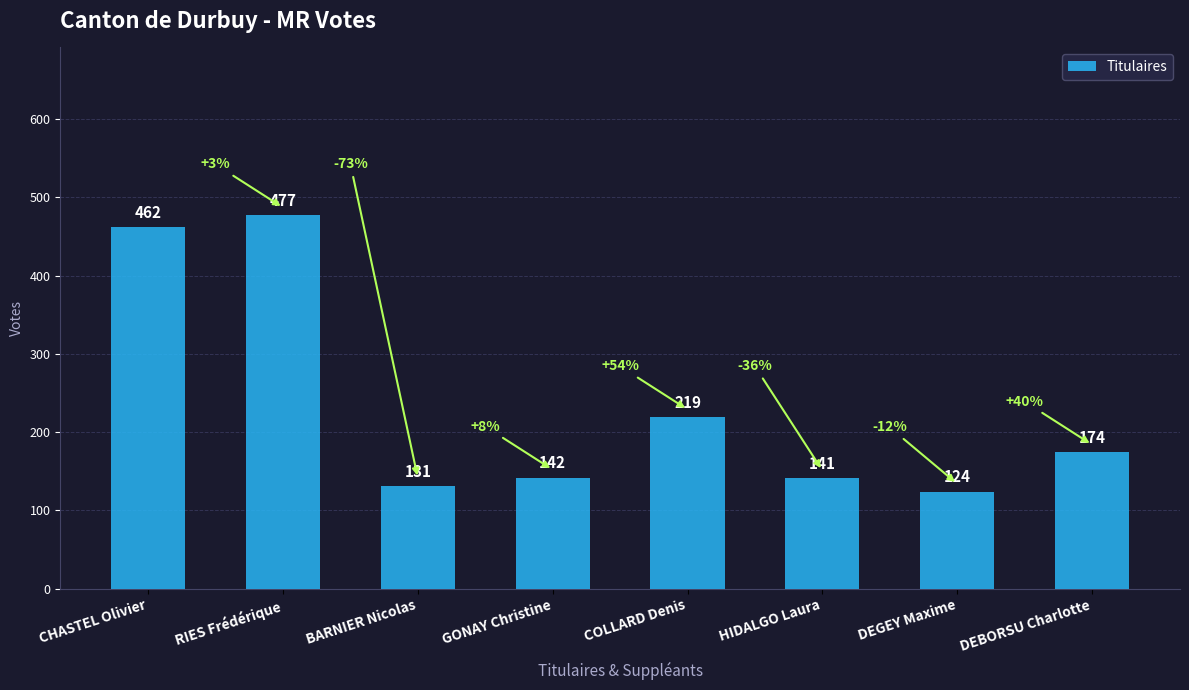

Rank the categories by value from highest to lowest.

RIES Frédérique, CHASTEL Olivier, COLLARD Denis, DEBORSU Charlotte, GONAY Christine, HIDALGO Laura, BARNIER Nicolas, DEGEY Maxime